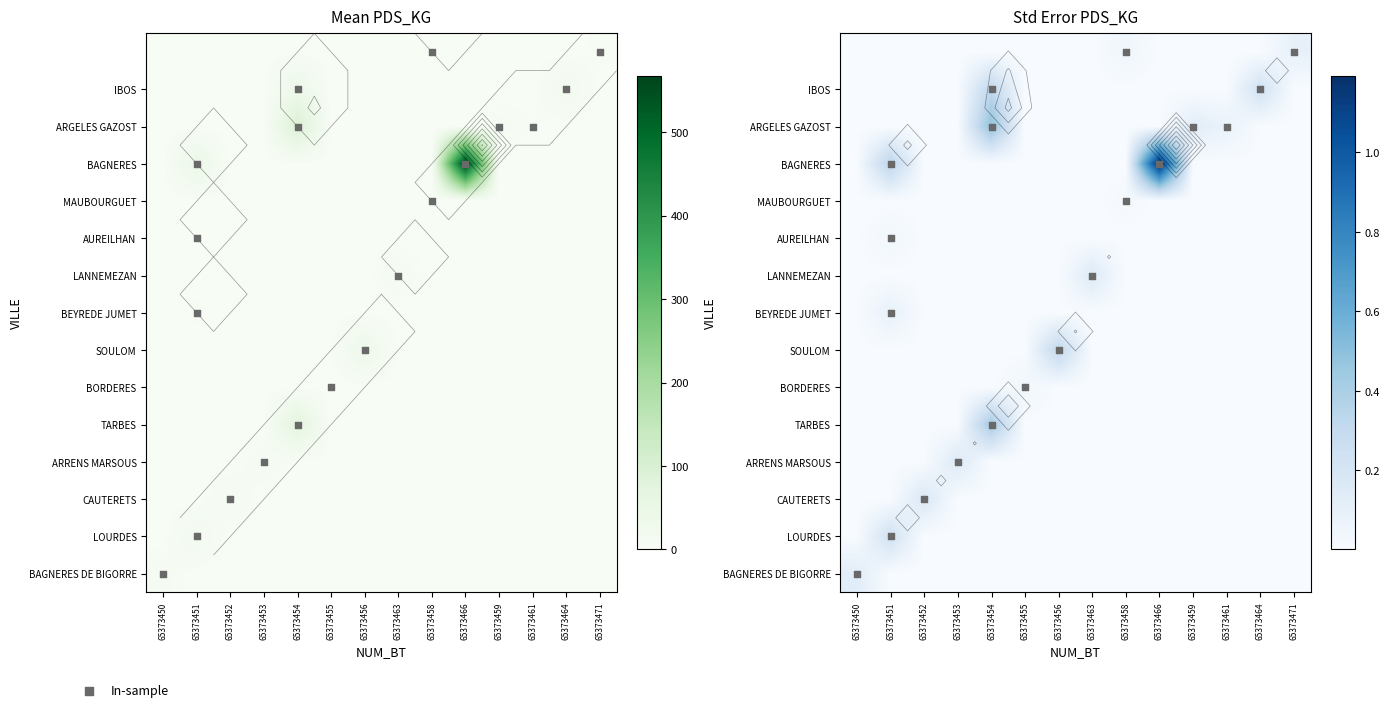

Which series changed the most between 0 and 14?

BAGNERES DE BIGORRE